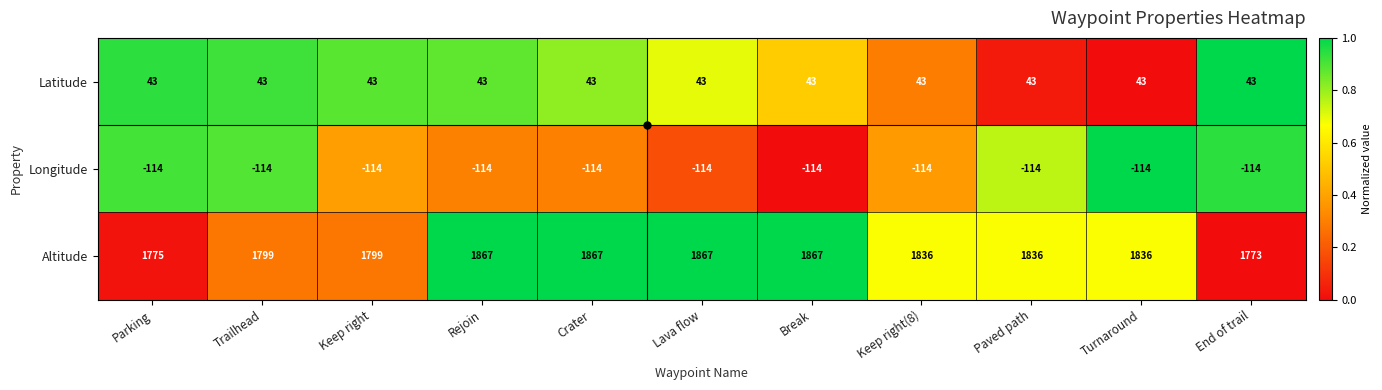

Which series has the largest total across all categories?

Altitude